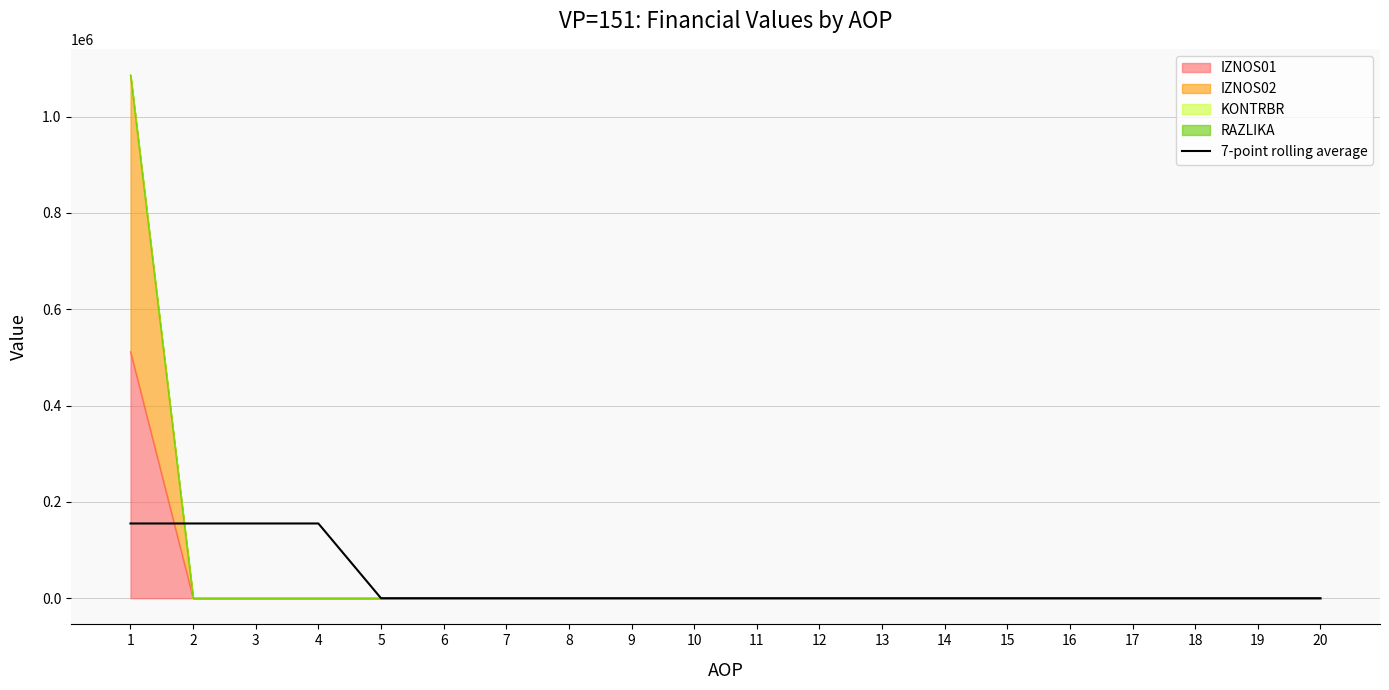

How many lines are shown in the chart?

1